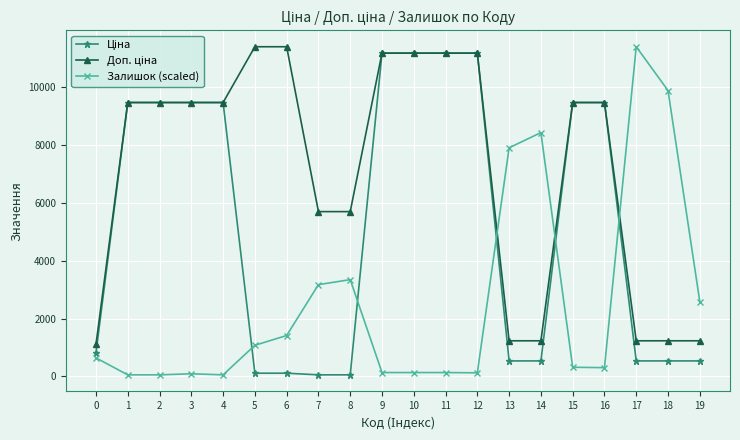

What is the highest value of the Залишок (scaled) series?

11410.0